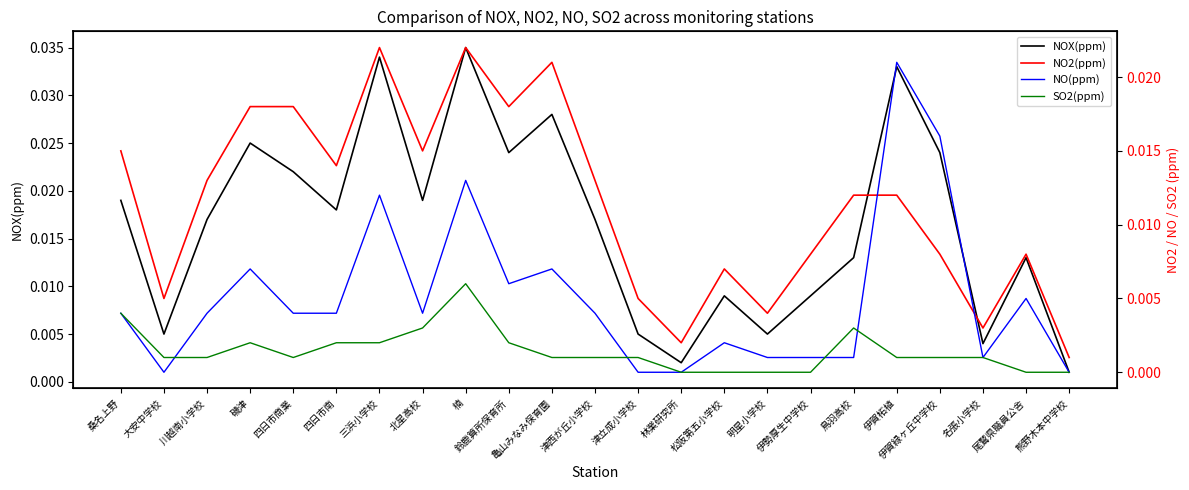

At which category does NOX(ppm) reach its first local valley?

大安中学校